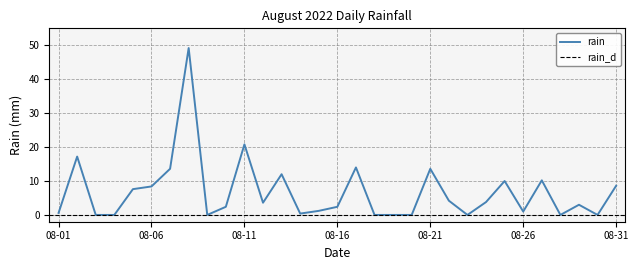

What is the value of the 21st point from the left?

13.6